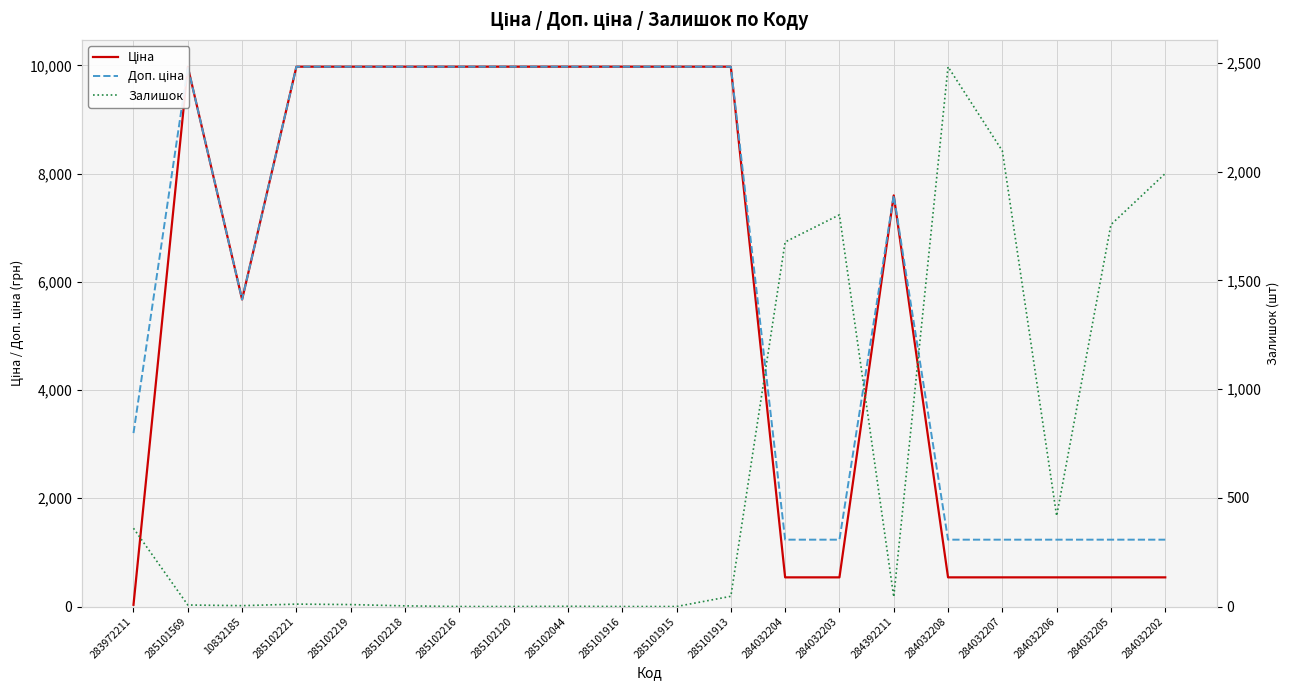

How many lines are shown in the chart?

3